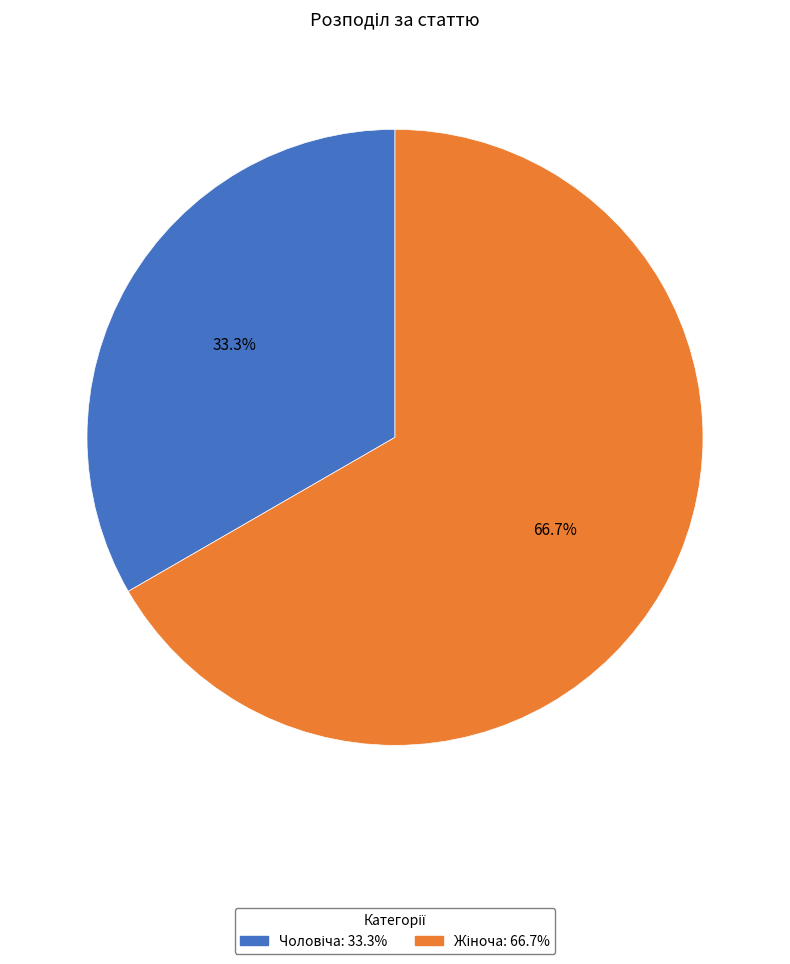

Is there any slice that represents more than half of the pie?

Yes